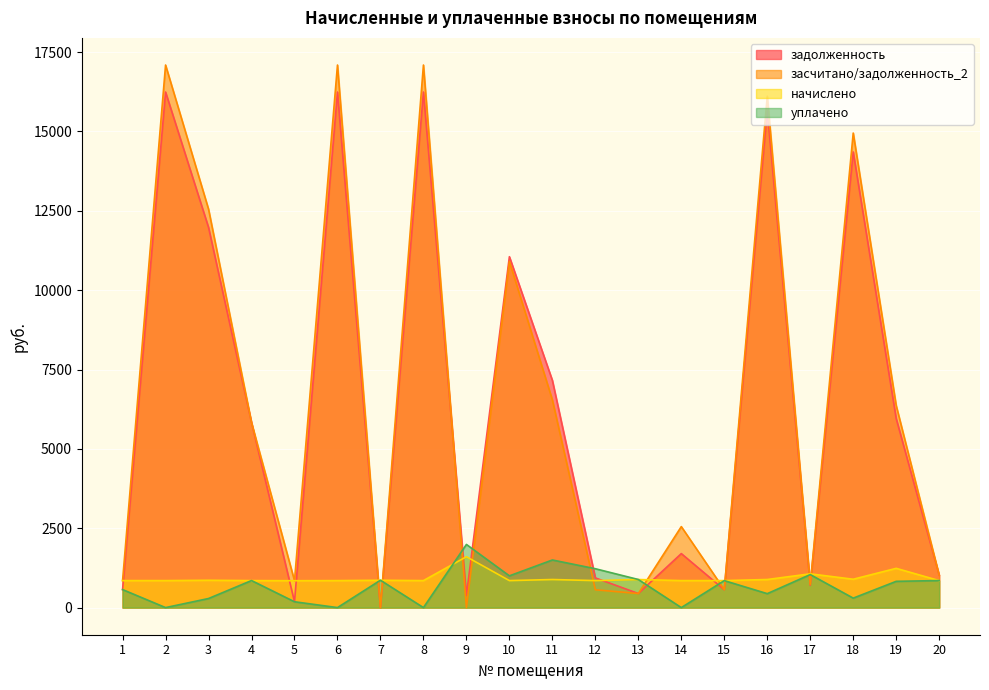

How many times do задолженность and начислено cross each other?

13